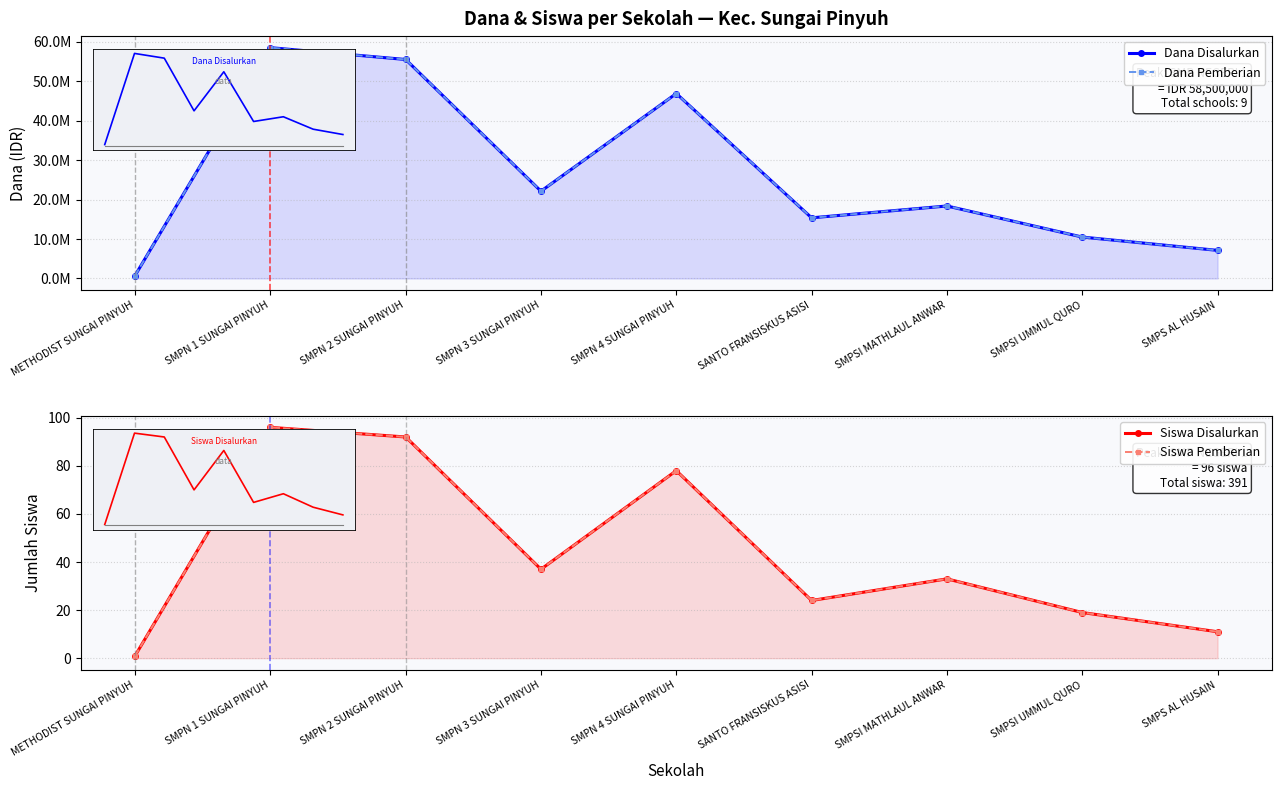

Which series has the largest range (max minus min)?

Dana Disalurkan